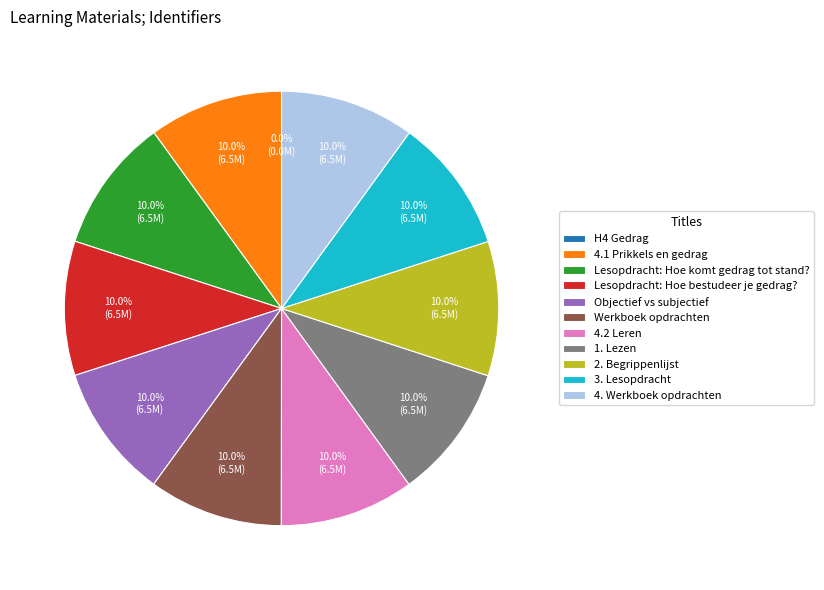

What is the ratio of the value at 4.1 Prikkels en gedrag to the value at 4.2 Leren?

1.0